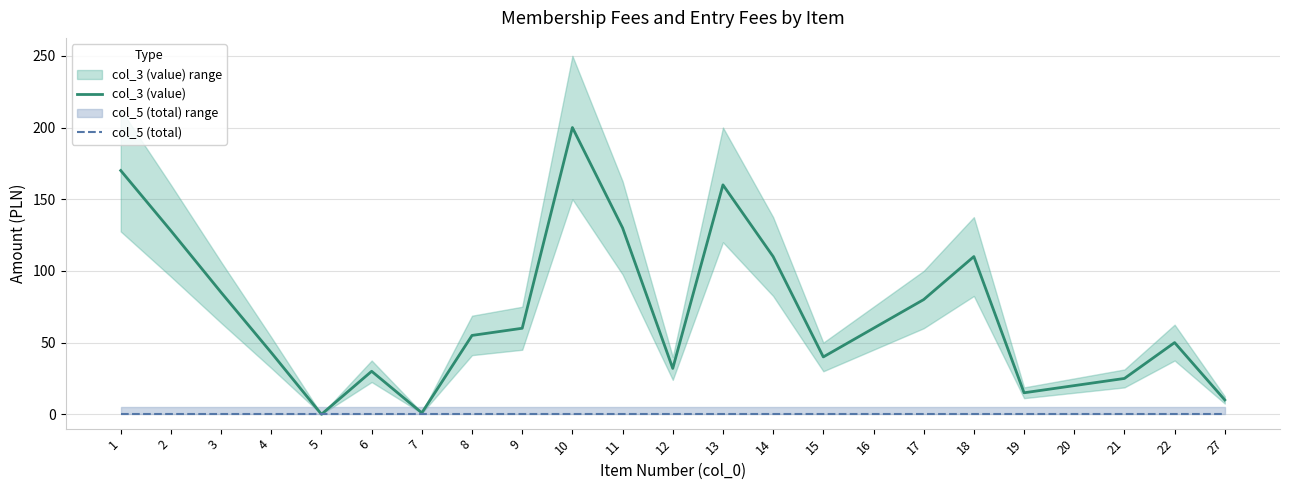

Rank the series by their average value, from lowest to highest.

col_5 (total), col_3 (value)